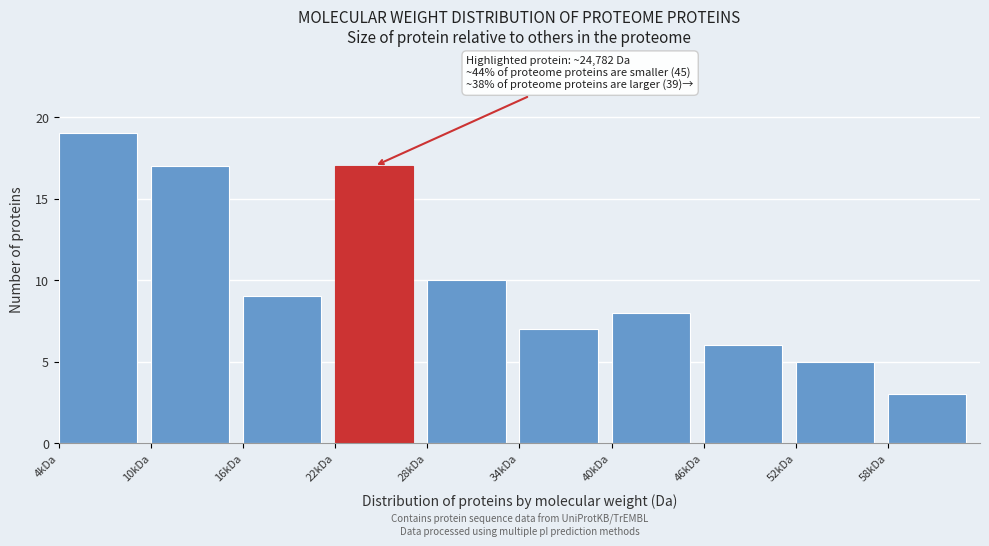

Reading left to right, what are all the values shown in this chart?

4kDa=19	10kDa=17	16kDa=9	22kDa=17	28kDa=10	34kDa=7	40kDa=8	46kDa=6	52kDa=5	58kDa=3